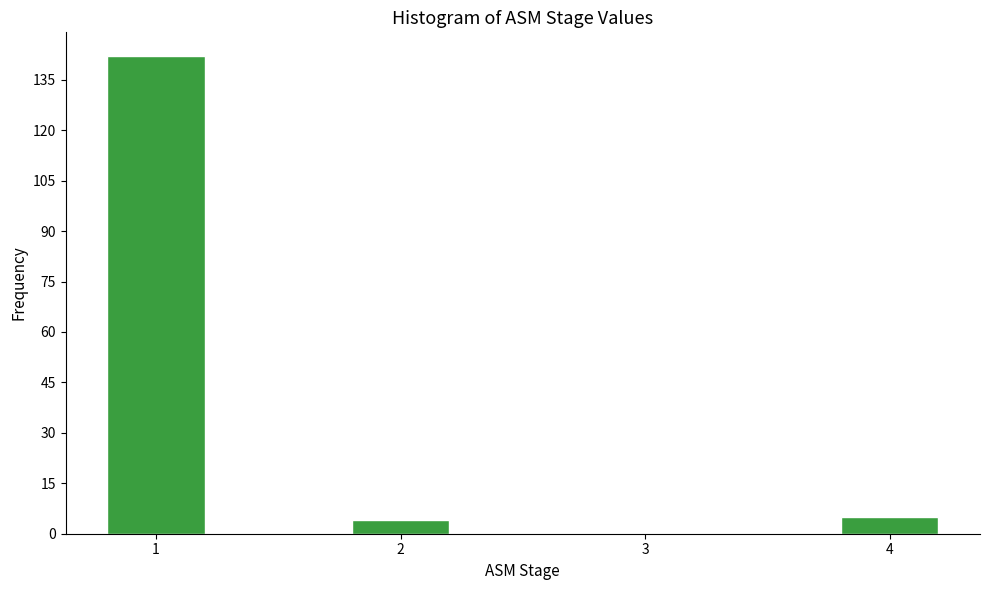

Reading left to right, what are all the values shown in this chart?

142	4	5